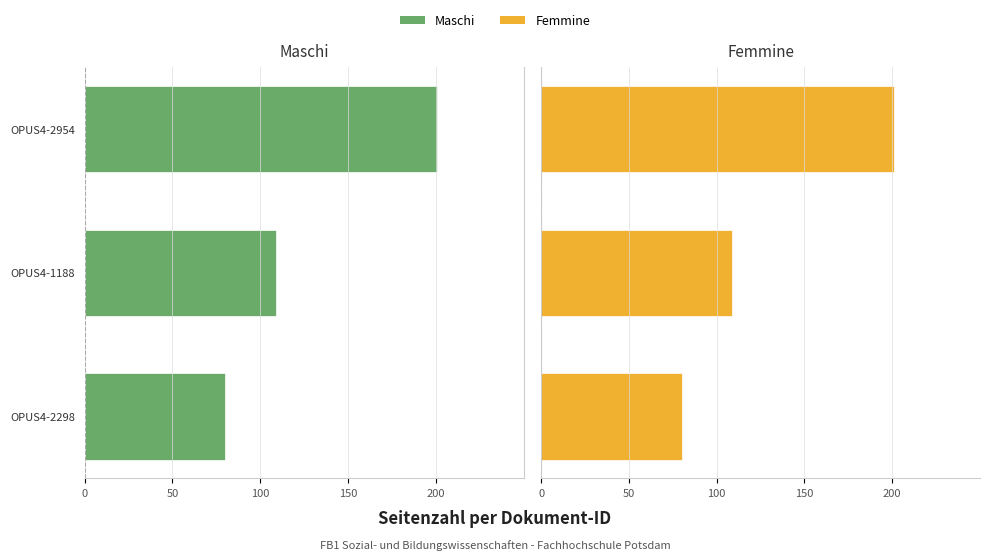

Is the value of Maschi at OPUS4-2954 greater than the value of Femmine at OPUS4-2954?

No